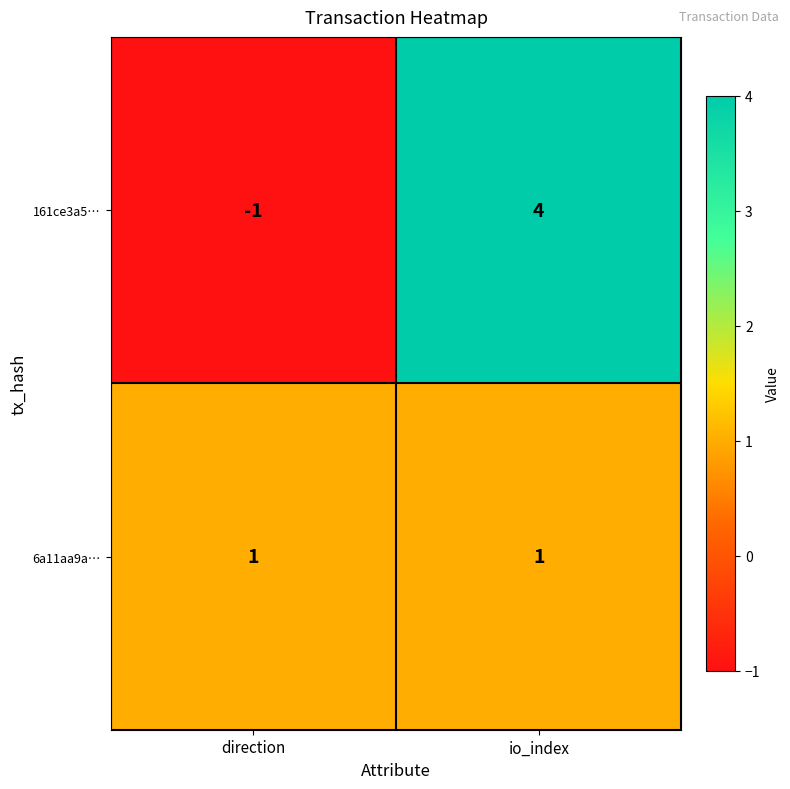

At which category does the chart reach its peak across all series?

io_index